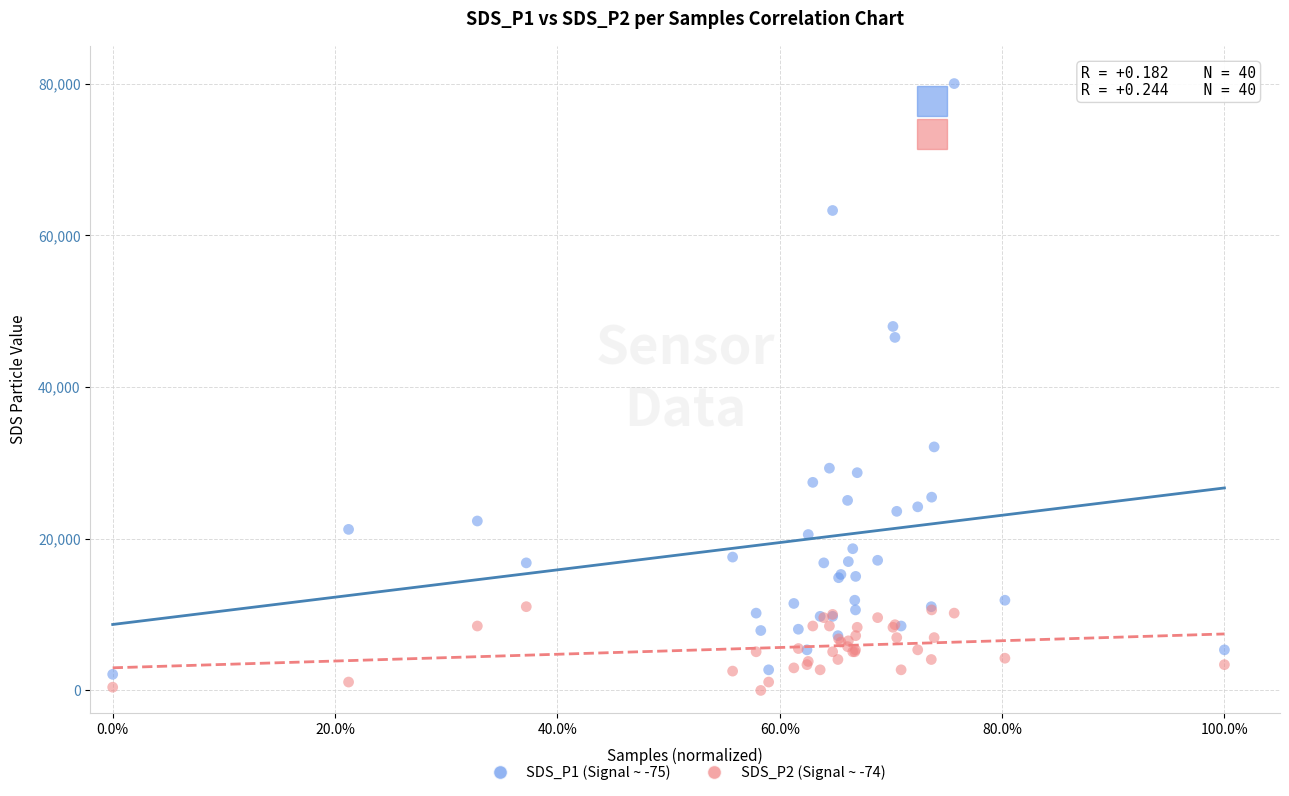

What is the X range (max minus min) for the scatter plot?

1.0